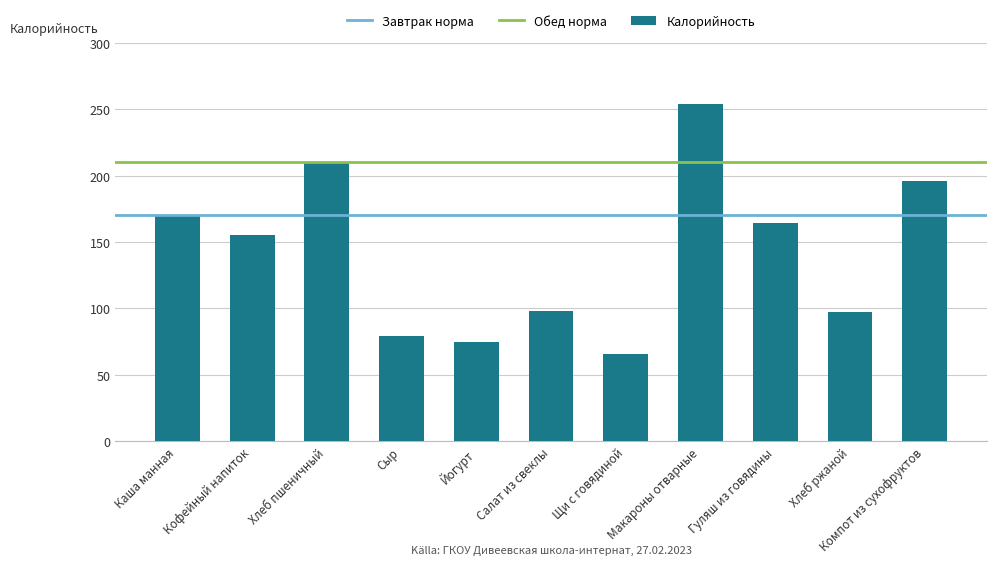

How many categories are shown in the chart?

11